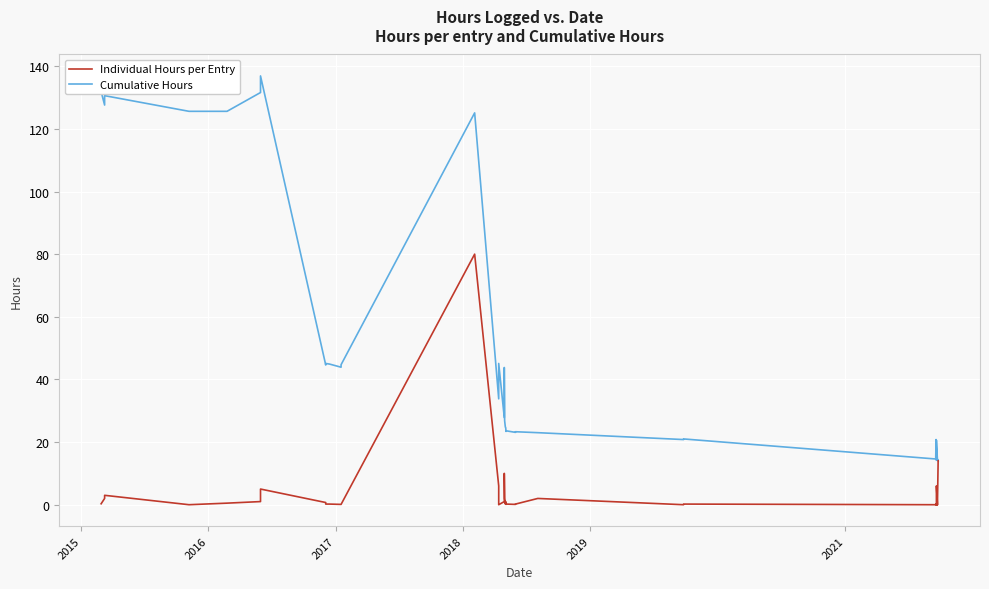

What is the maximum value for Cumulative Hours?

136.9